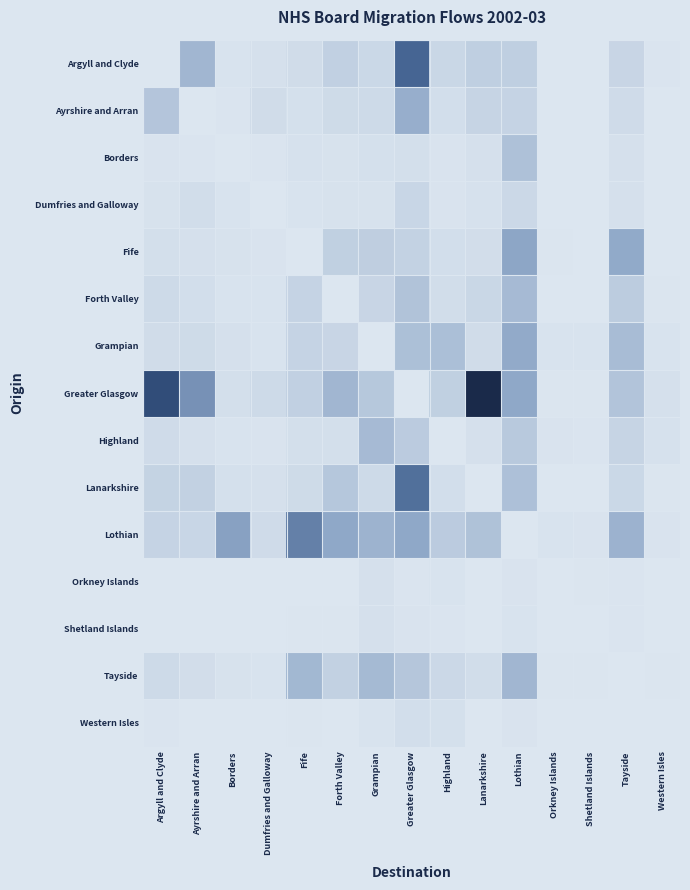

How many distinct data groups are displayed?

15